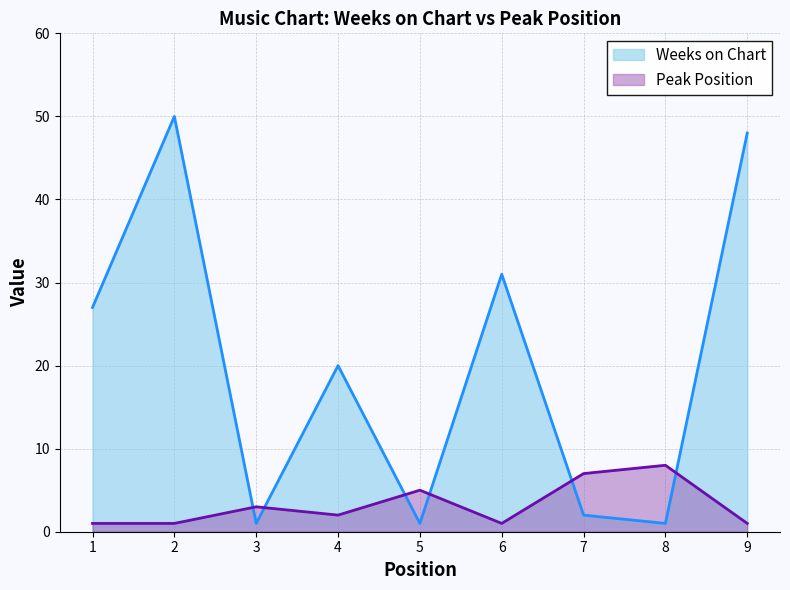

What is the sum of all Weeks on Chart values?

181